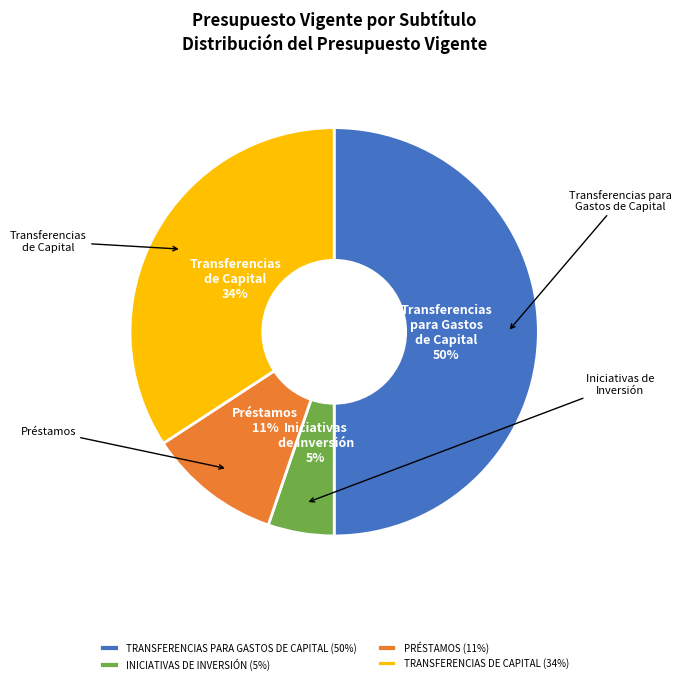

Does INICIATIVAS DE INVERSIÓN (5%) account for over 50% of the chart?

No